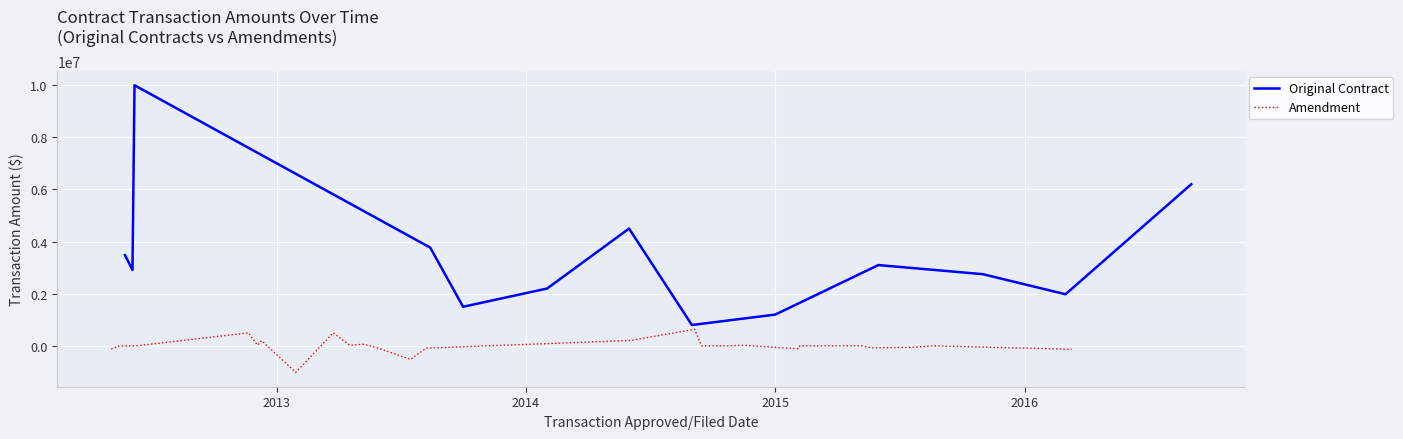

What is the minimum value for Original Contract?

800000